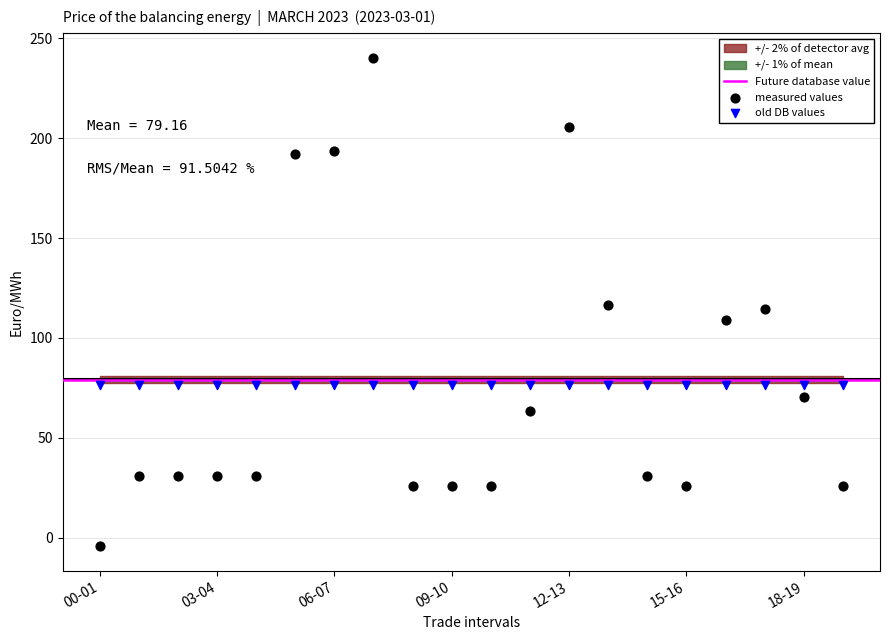

Which series reaches the maximum Y coordinate?

measured values